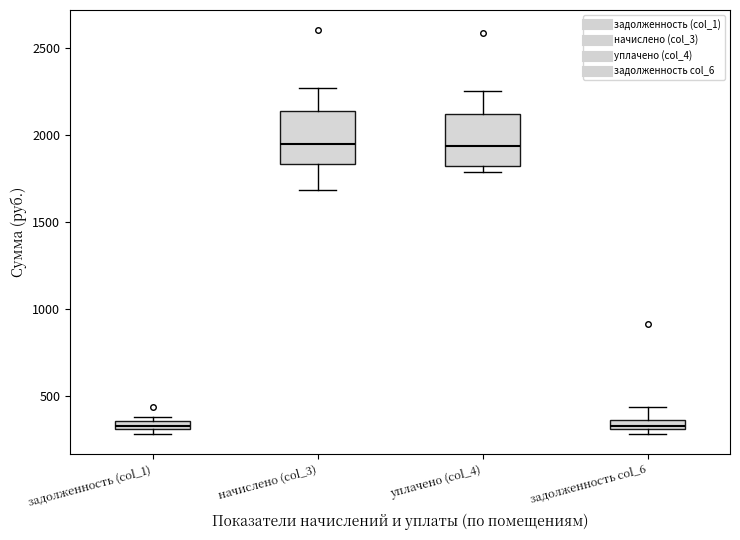

Where is the upper edge of the box for задолженность col_6 on the y-axis? The values are not printed on the chart, so give them approximately, as read against the axis.

350